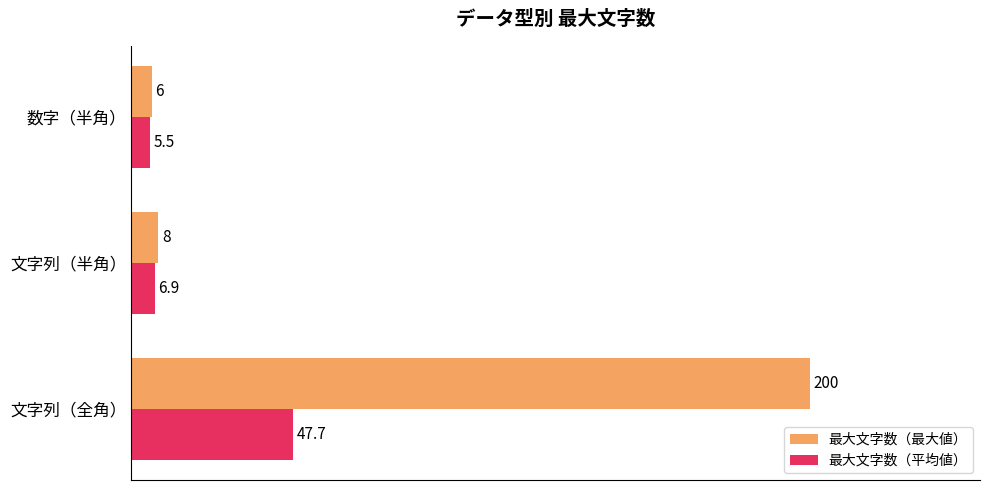

Count the number of categories in the chart.

3